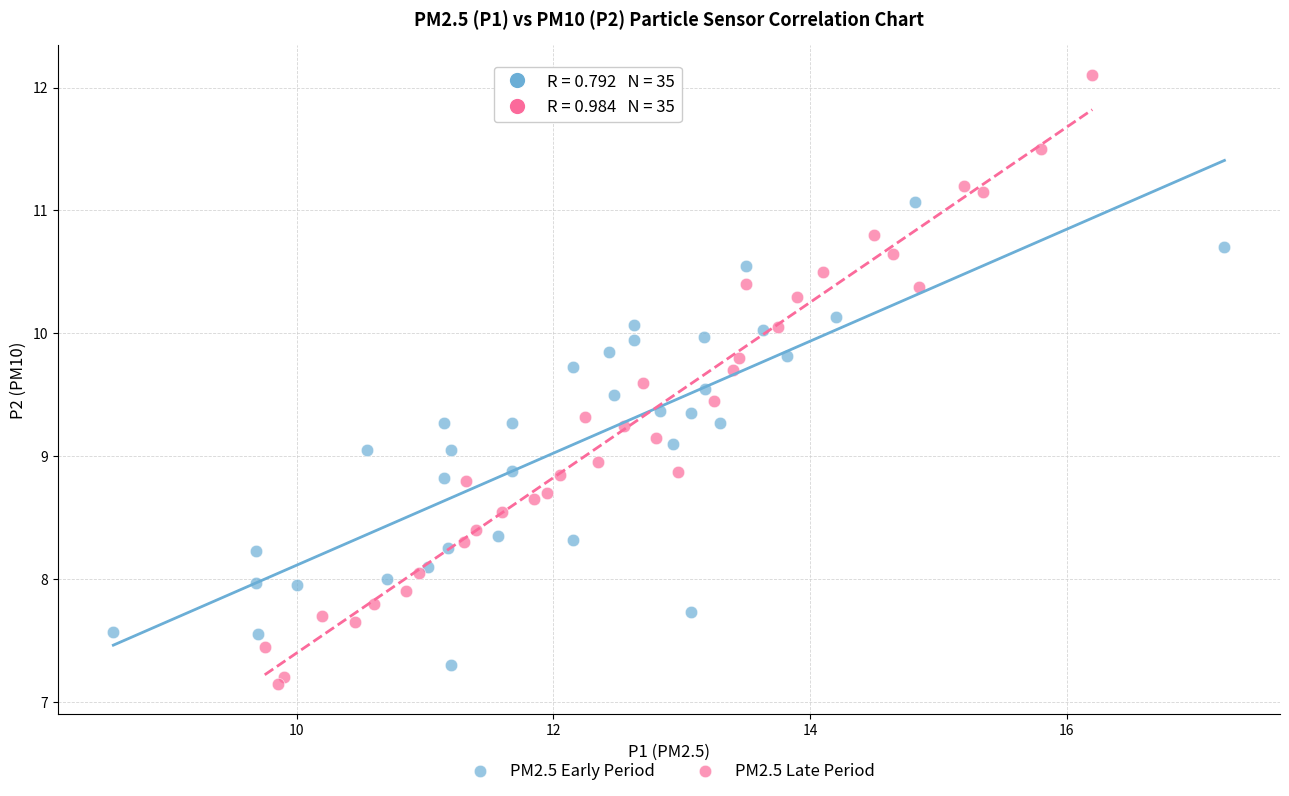

Which series contains the highest Y value?

PM2.5 Late Period